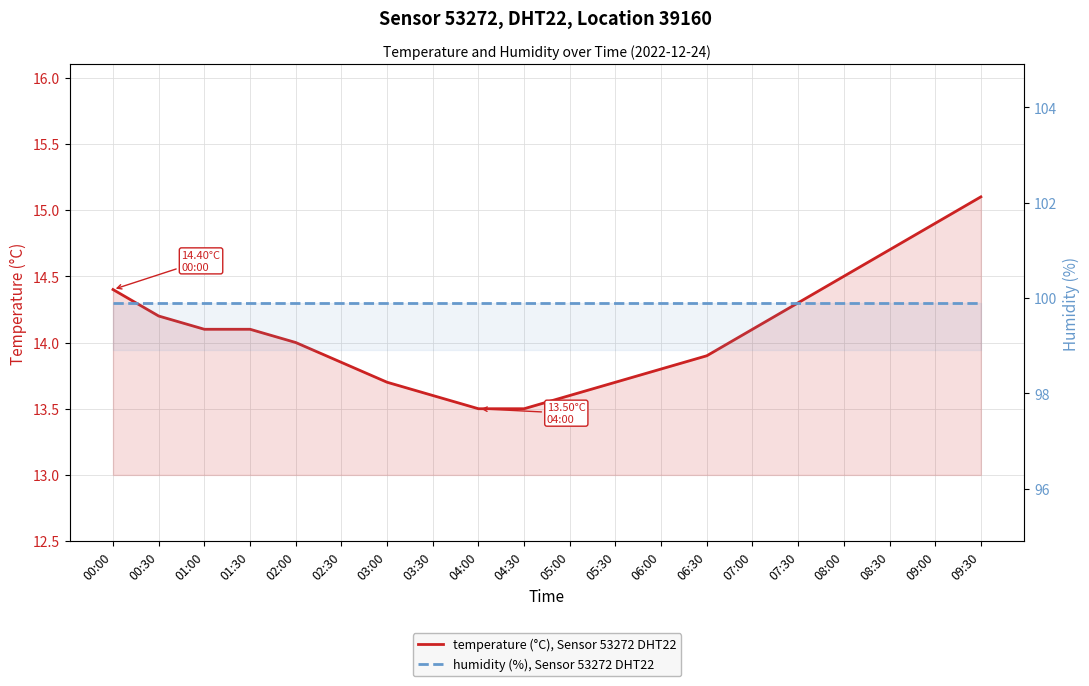

List the series in order of their peak value, lowest first.

temperature (°C), Sensor 53272 DHT22, humidity (%), Sensor 53272 DHT22